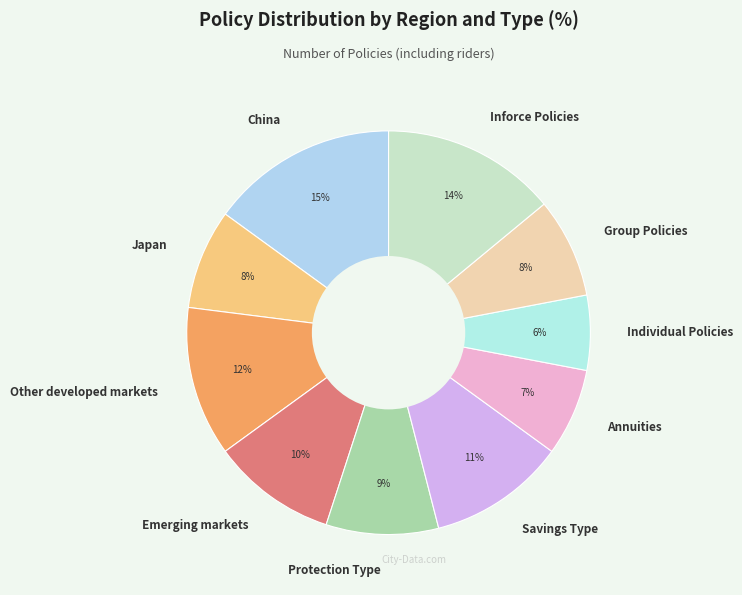

Is it true that Emerging markets is 1% of the pie?

False